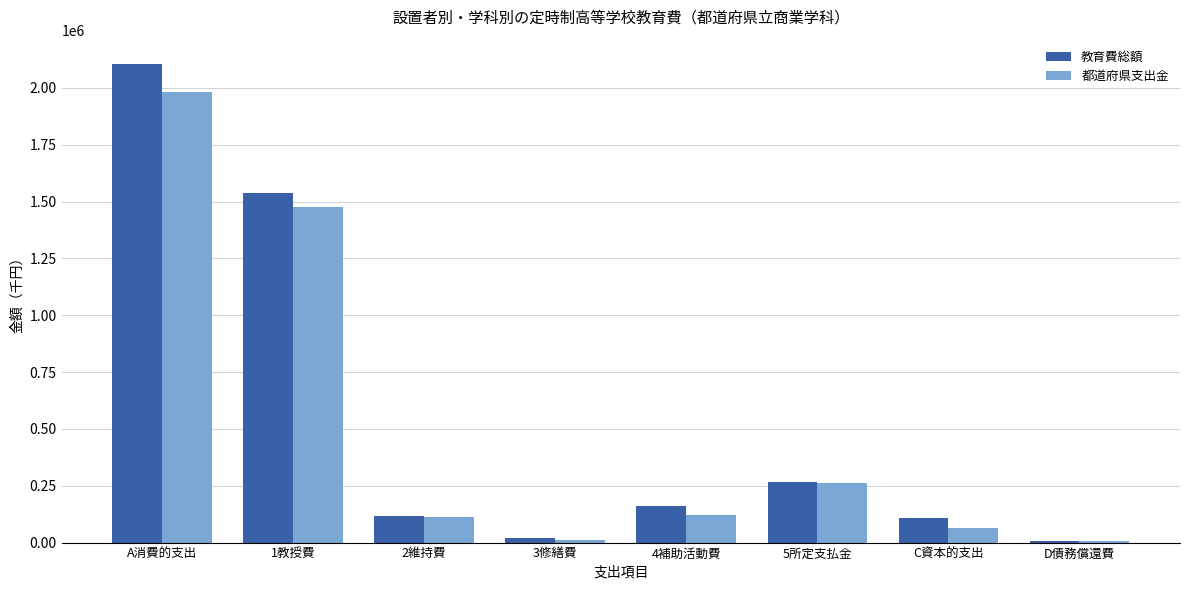

Is it true that 教育費総額 equals 749573 at 1教授費?

False